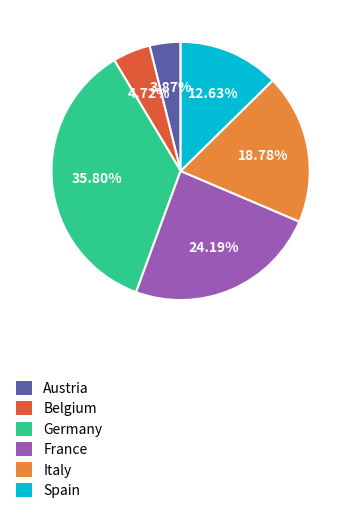

Rank the categories by value from lowest to highest.

Austria, Belgium, Spain, Italy, France, Germany